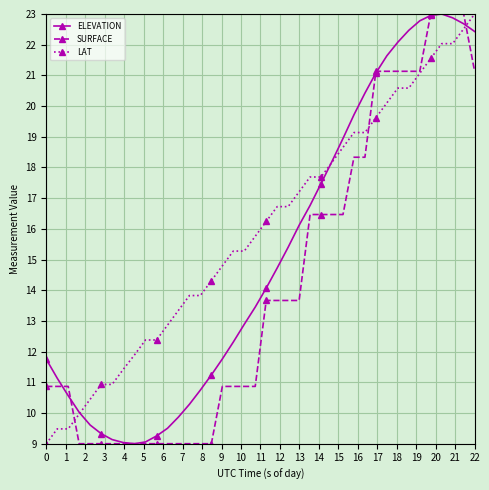

After their last crossing, which series has the higher values: LAT or ELEVATION?

LAT